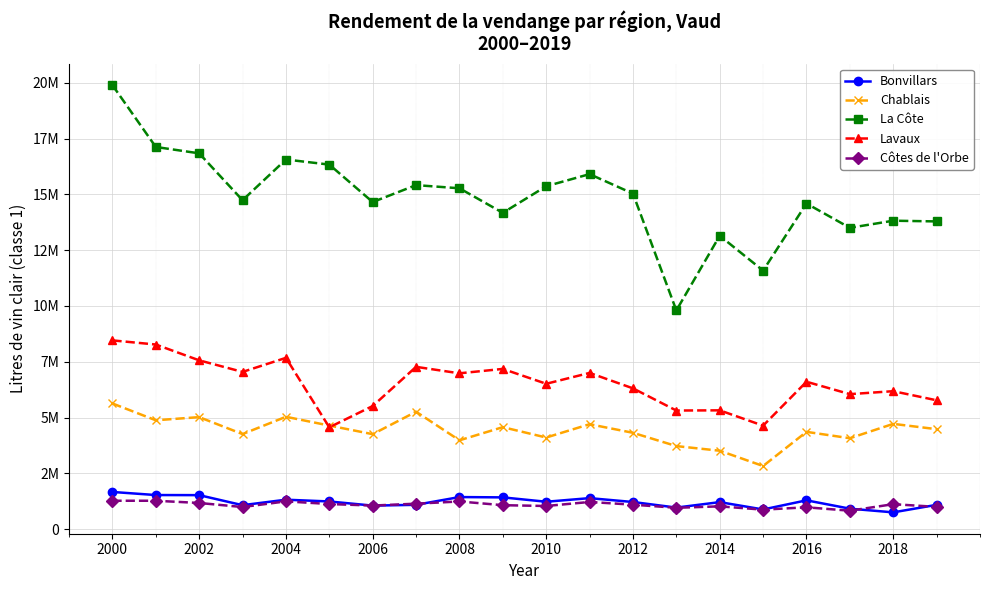

Is this an area chart (filled region under the line)?

No